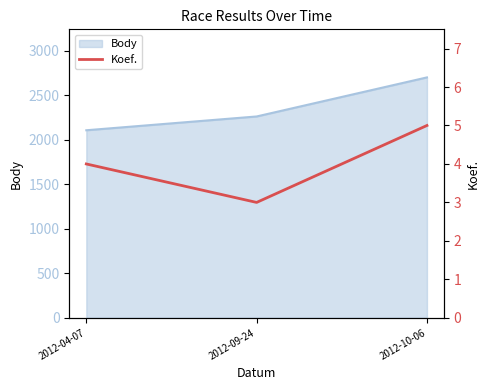

Reading left to right, what are all the values shown in this chart?

2012-04-07=4	2012-09-24=3	2012-10-06=5